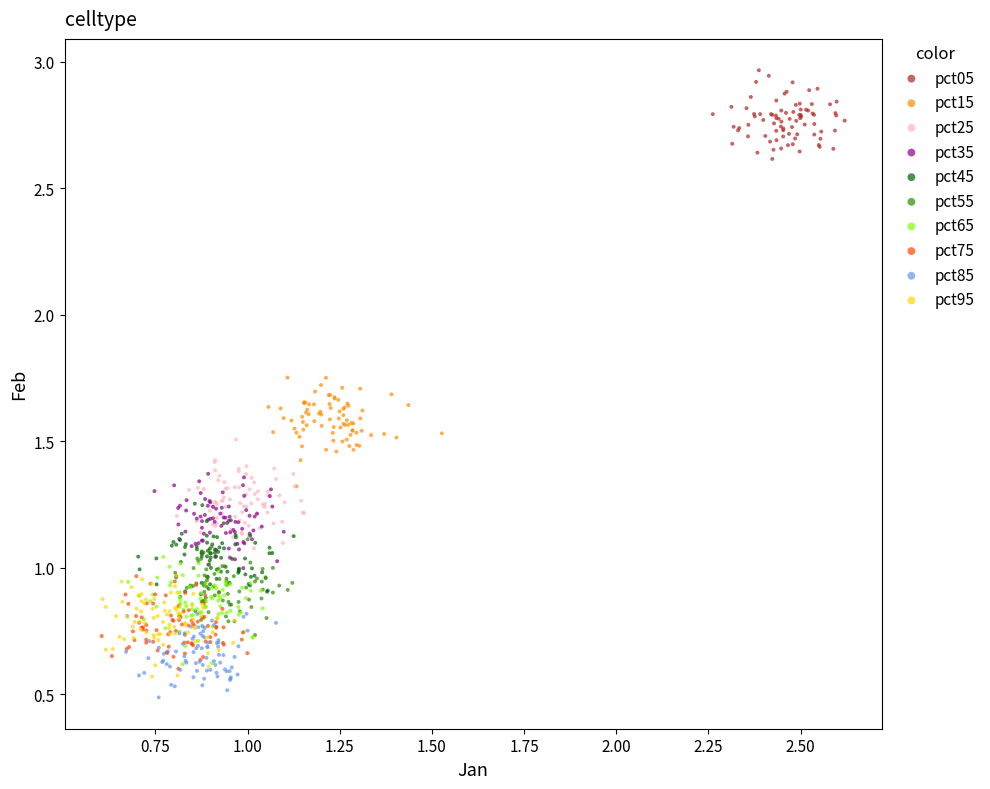

Which series contains the highest Y value?

pct05